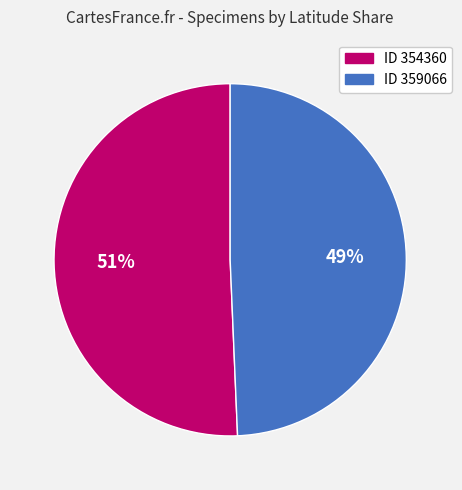

How many segments does this pie chart have?

2